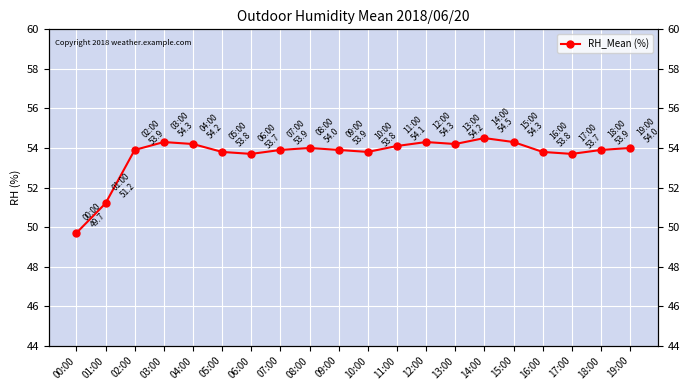

Reading left to right, list all the values displayed in this chart.

00:00=49.7	01:00=51.2	02:00=53.9	03:00=54.3	04:00=54.2	05:00=53.8	06:00=53.7	07:00=53.9	08:00=54.0	09:00=53.9	10:00=53.8	11:00=54.1	12:00=54.3	13:00=54.2	14:00=54.5	15:00=54.3	16:00=53.8	17:00=53.7	18:00=53.9	19:00=54.0